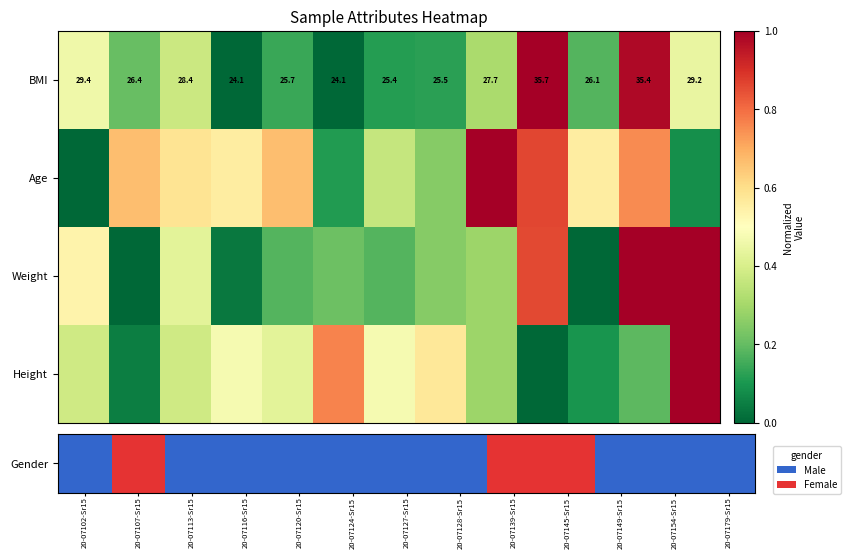

How many values in the Weight series exceed 0?

11